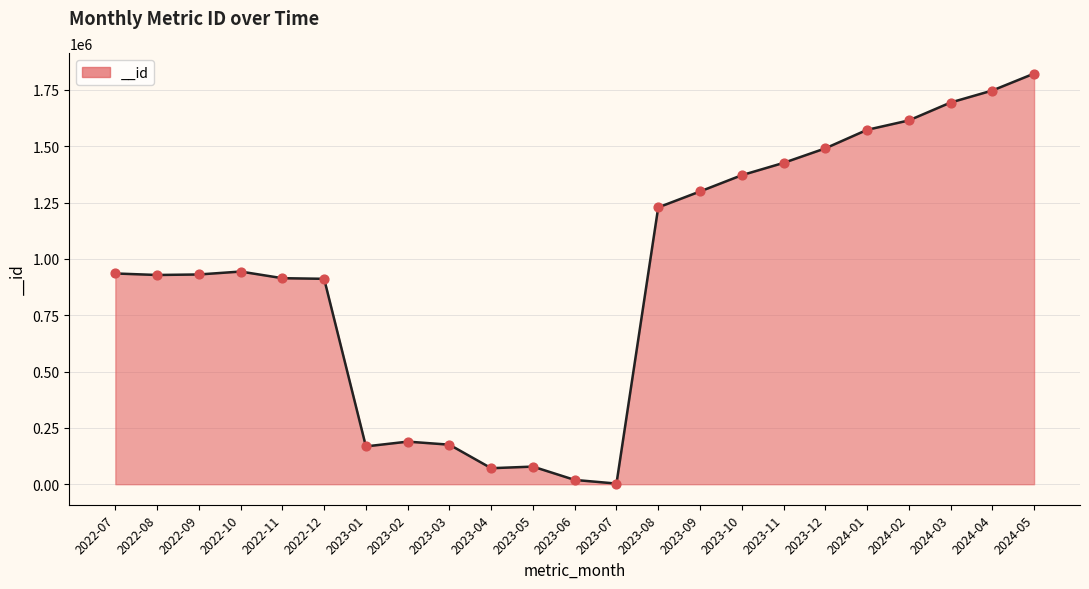

What is the change in value from 2022-12 to 2023-08?

+316885